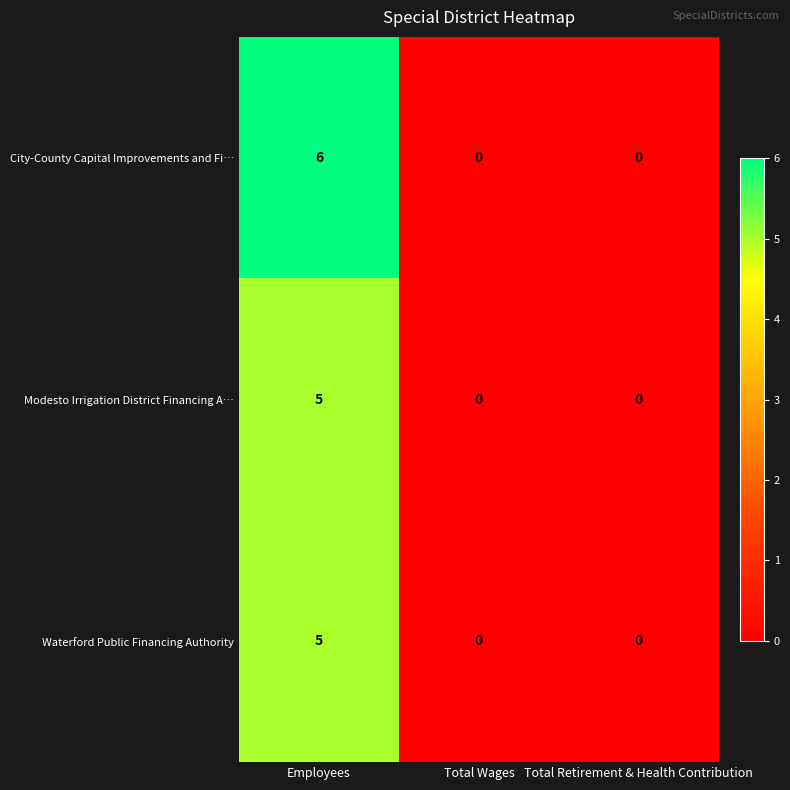

Between Employees and Total Retirement & Health Contribution, which series saw the biggest shift?

City-County Capital Improvements and Fi…